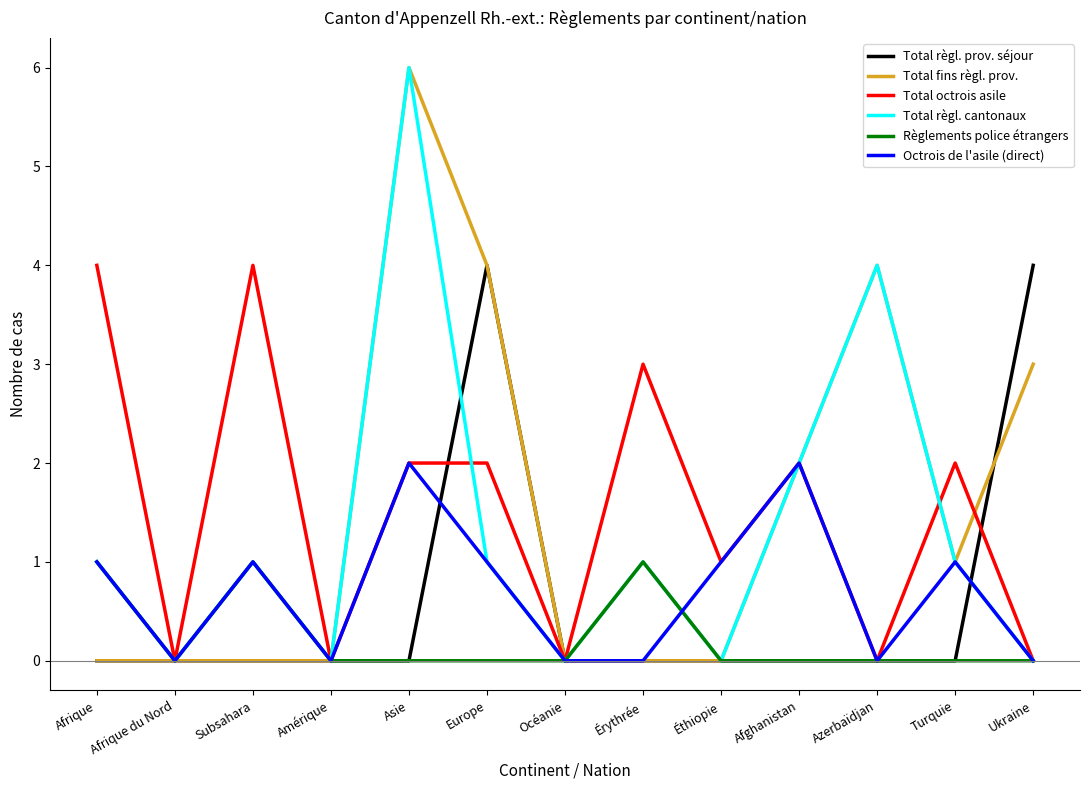

Is it true that Octrois de l'asile (direct) equals 2 at Asie?

True